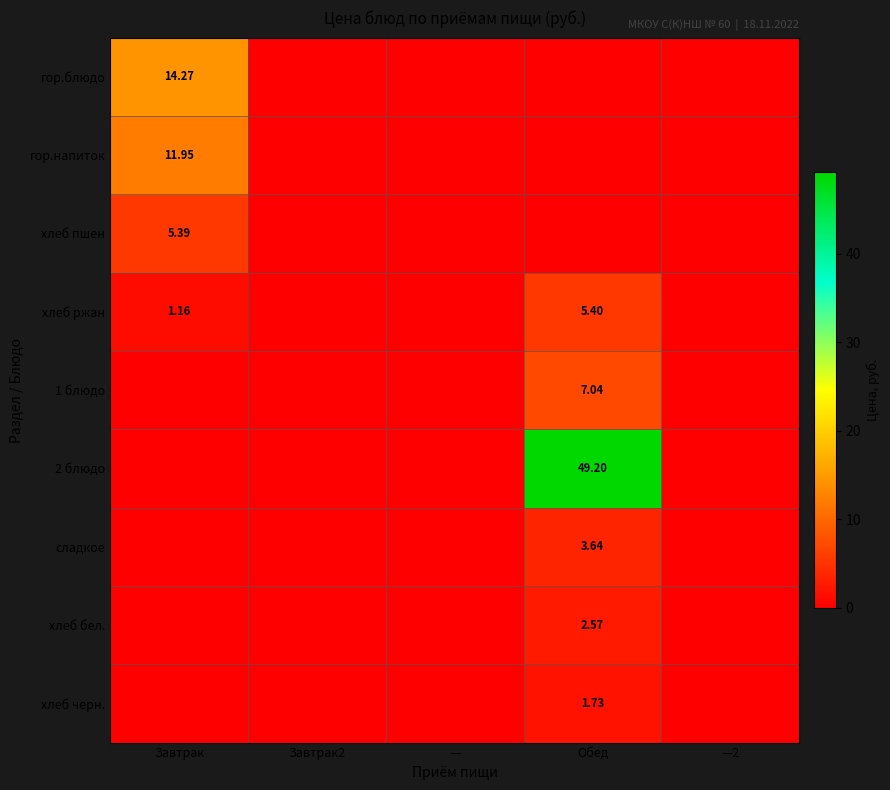

List the labels in order of гор.напиток value, smallest first.

Завтрак2, —, Обед, —2, Завтрак